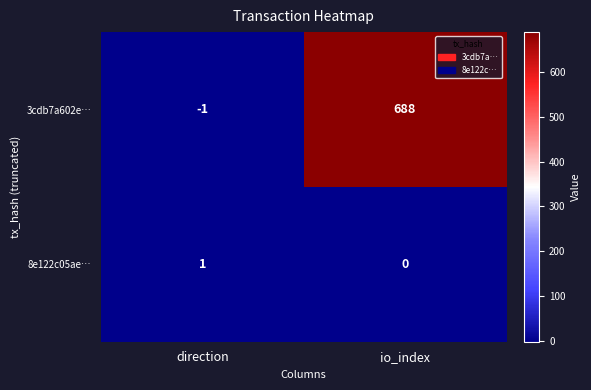

What is the difference between the 3cdb7a602e… values at io_index and direction?

689